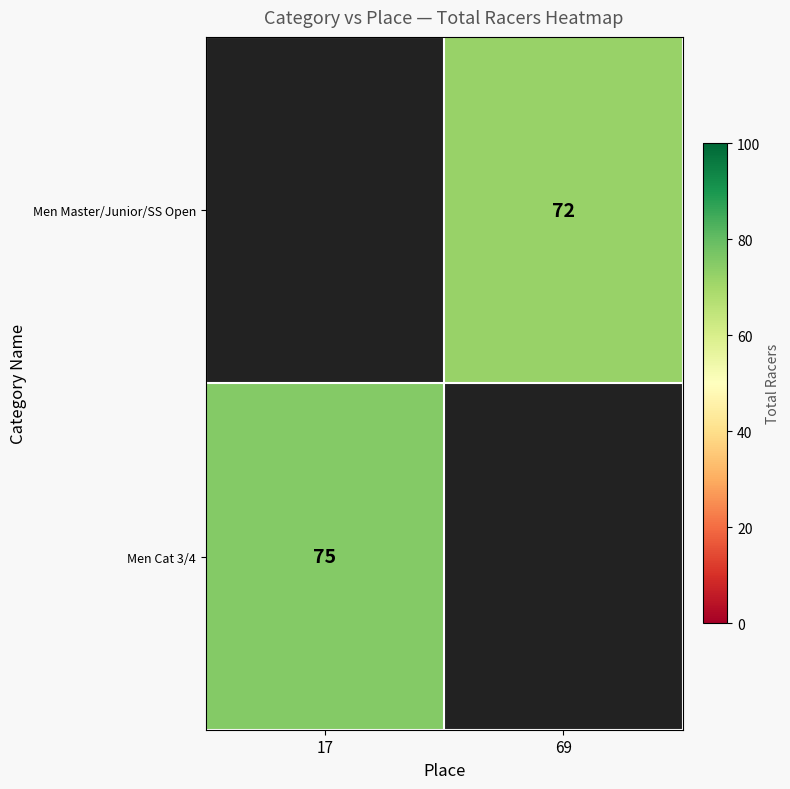

Which category has the highest value across all series?

17